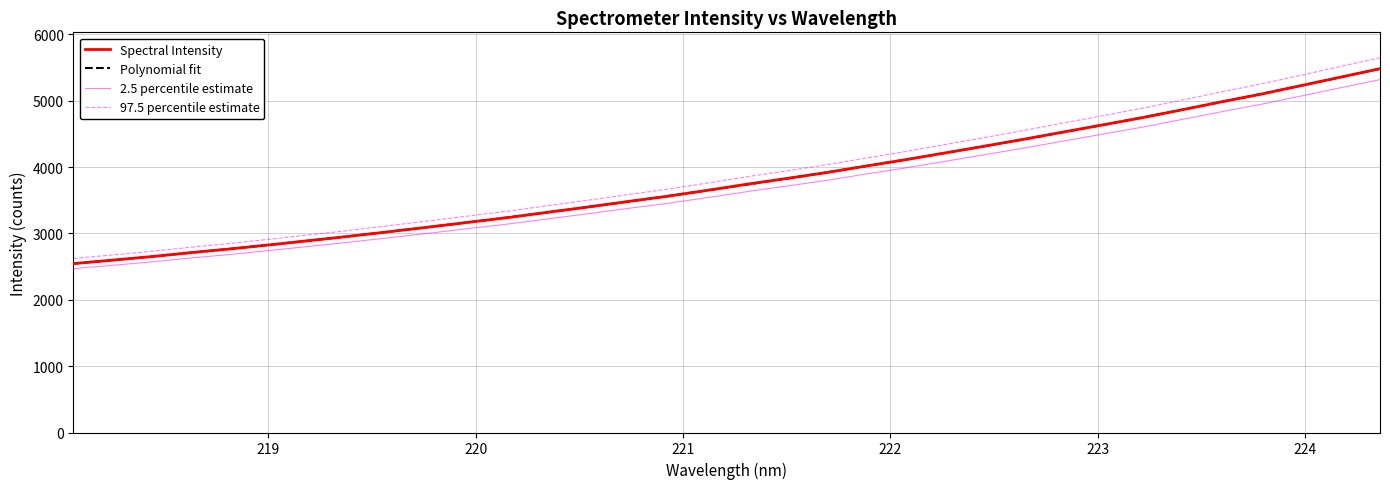

Which series has the largest range (max minus min)?

97.5 percentile estimate